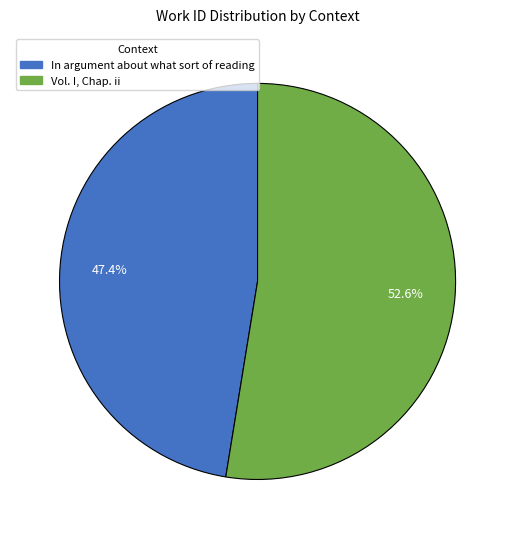

What is the total percentage of In argument about what sort of reading and Vol. I, Chap. ii?

100.0%